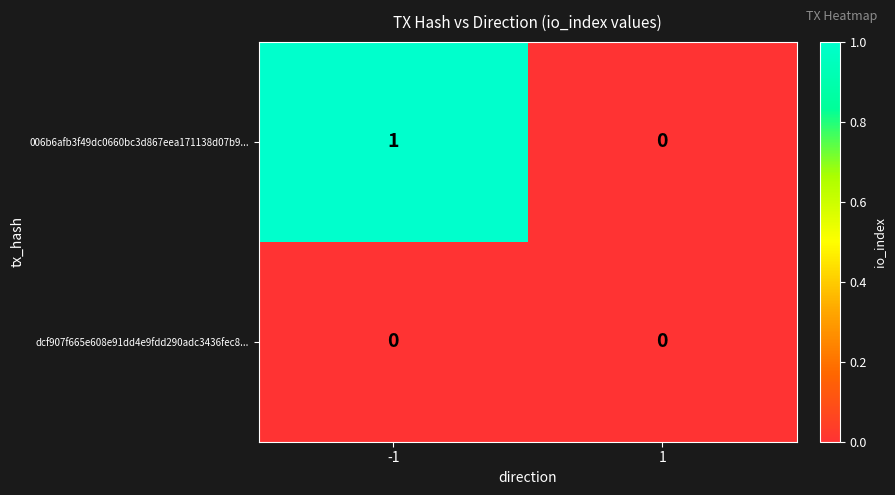

The 006b6afb3f49dc0660bc3d867eea171138d07b9... series shows 0 at 1. True or false?

True